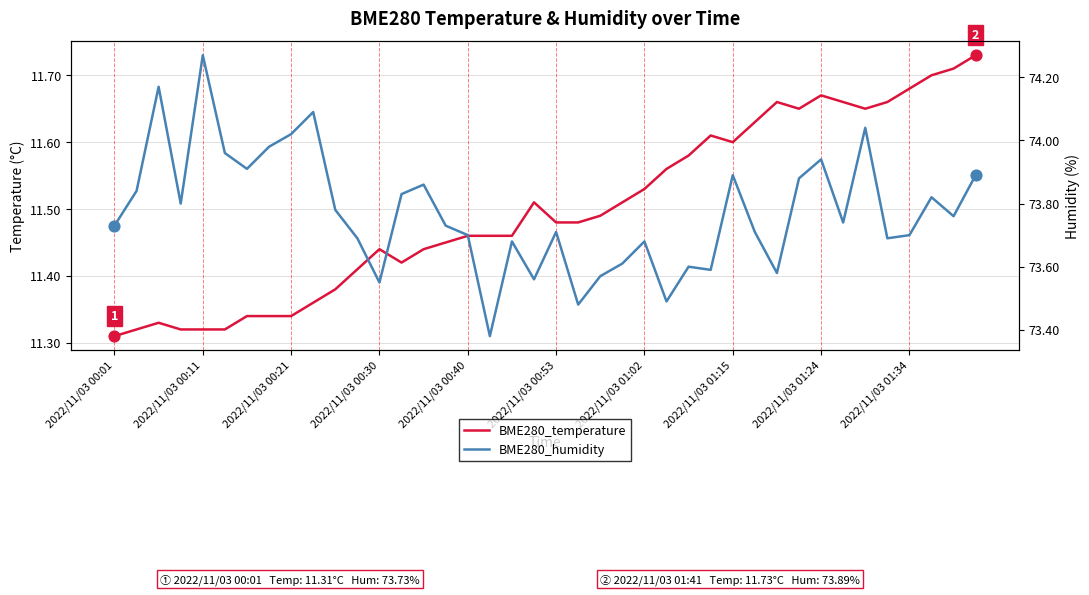

Is the value of BME280_humidity at 2022/11/03 01:34 greater than the value of BME280_temperature at 39?

Yes